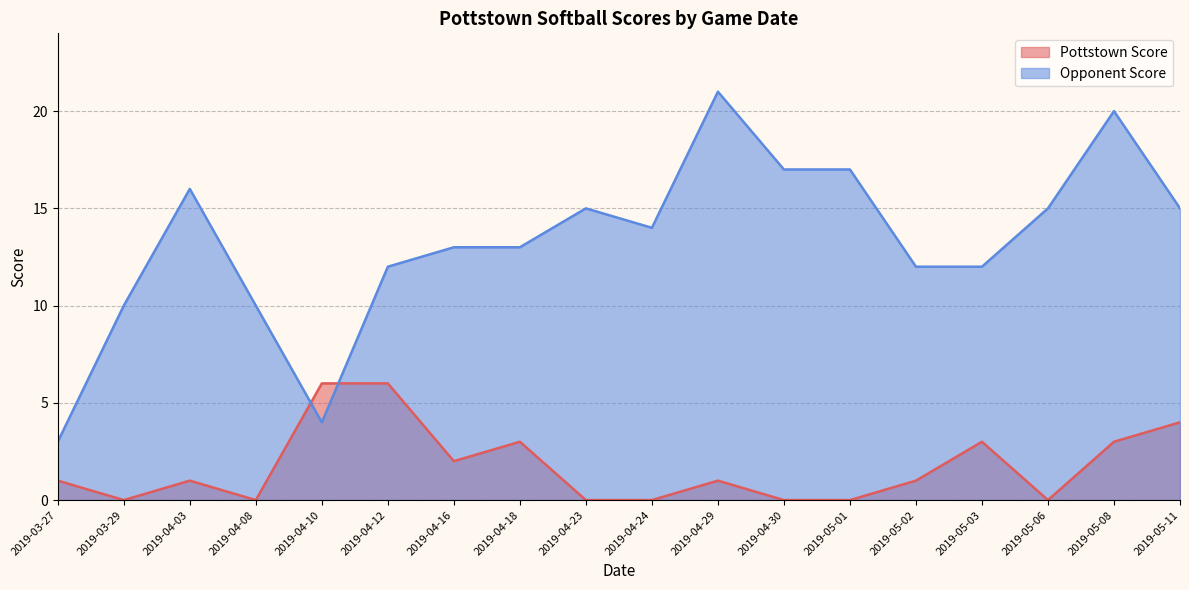

Is the value of Opponent Score at 2019-04-29 greater than the value of Pottstown Score at 2019-05-03?

Yes